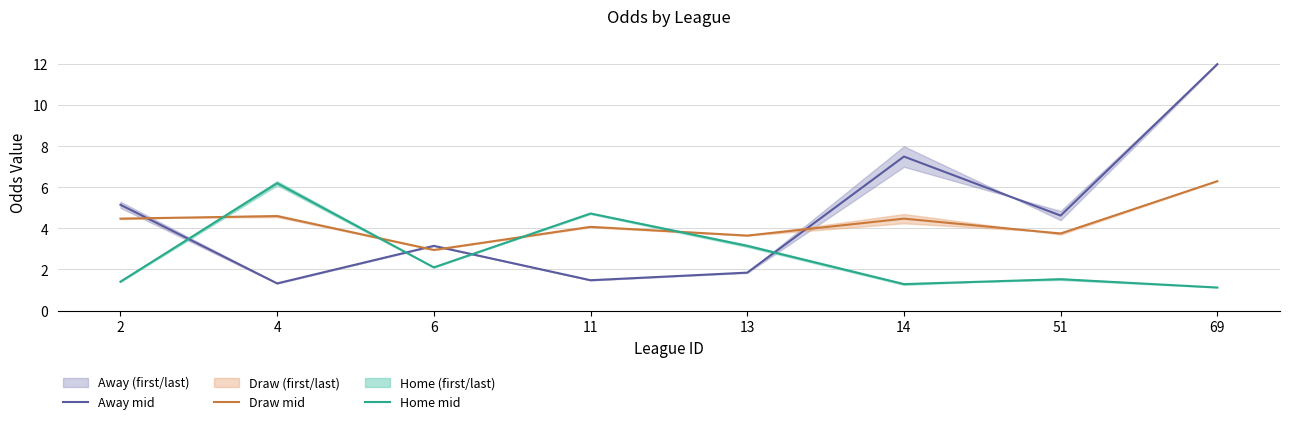

How many data points in Away mid are less than 4?

4